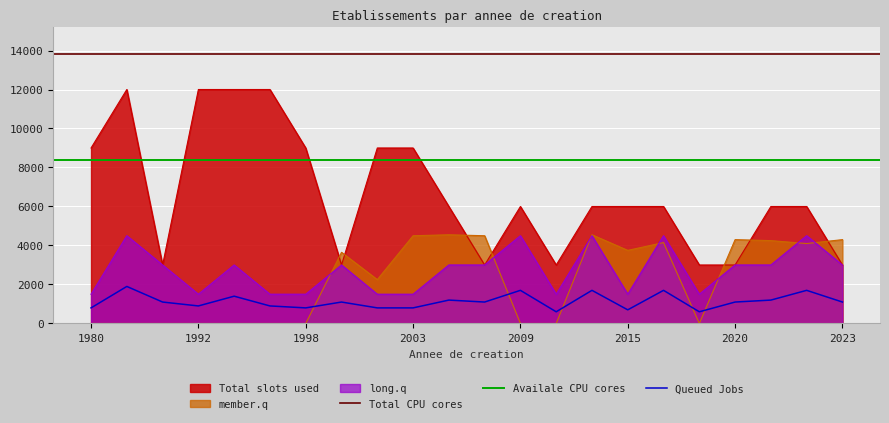

True or false: Queued Jobs and long.q intersect in this chart.

False